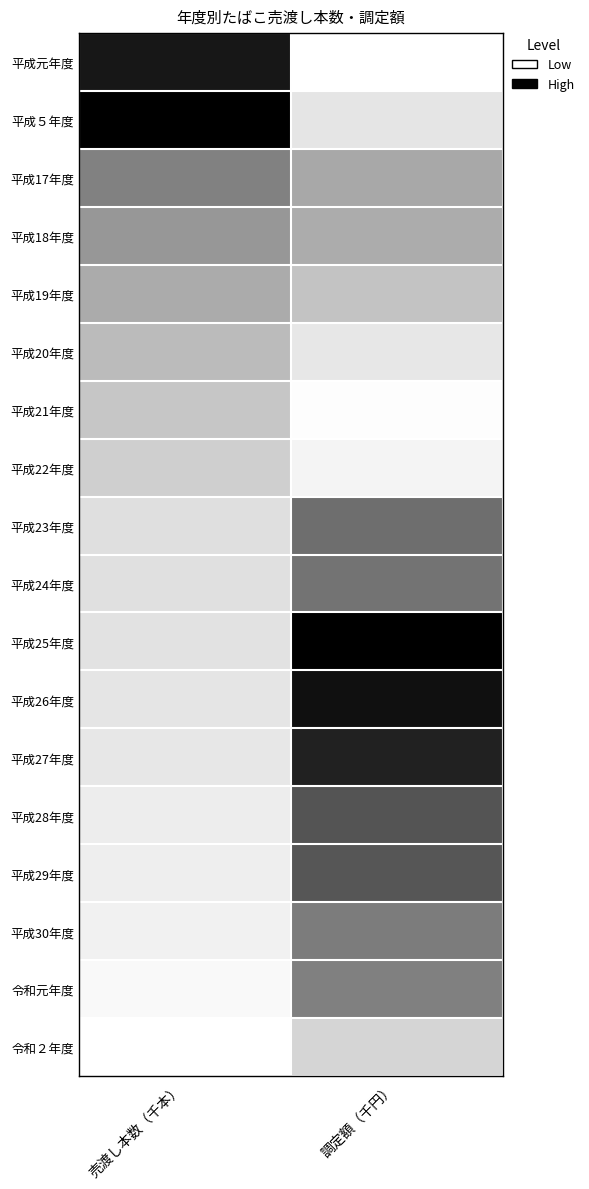

Reading left to right, transcribe all the data shown in this chart.

平成元年度: 売渡し本数（千本）=0.9	調定額（千円）=0.0
平成５年度: 売渡し本数（千本）=1.0	調定額（千円）=0.2
平成17年度: 売渡し本数（千本）=0.6	調定額（千円）=0.4
平成18年度: 売渡し本数（千本）=0.5	調定額（千円）=0.4
平成19年度: 売渡し本数（千本）=0.4	調定額（千円）=0.3
平成20年度: 売渡し本数（千本）=0.4	調定額（千円）=0.2
平成21年度: 売渡し本数（千本）=0.3	調定額（千円）=0.0
平成22年度: 売渡し本数（千本）=0.3	調定額（千円）=0.1
平成23年度: 売渡し本数（千本）=0.2	調定額（千円）=0.6
平成24年度: 売渡し本数（千本）=0.2	調定額（千円）=0.6
平成25年度: 売渡し本数（千本）=0.2	調定額（千円）=1.0
平成26年度: 売渡し本数（千本）=0.2	調定額（千円）=0.9
平成27年度: 売渡し本数（千本）=0.2	調定額（千円）=0.9
平成28年度: 売渡し本数（千本）=0.1	調定額（千円）=0.7
平成29年度: 売渡し本数（千本）=0.1	調定額（千円）=0.7
平成30年度: 売渡し本数（千本）=0.1	調定額（千円）=0.6
令和元年度: 売渡し本数（千本）=0.0	調定額（千円）=0.6
令和２年度: 売渡し本数（千本）=0.0	調定額（千円）=0.3